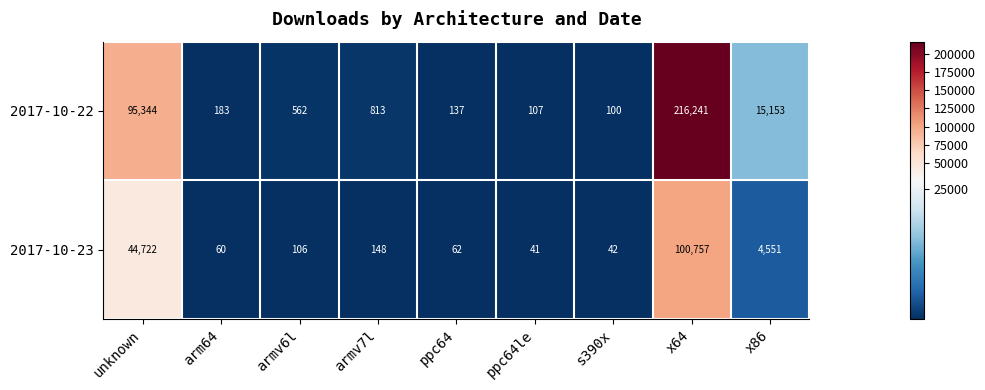

The value of 2017-10-22 at ppc64 is 206. True or false?

False